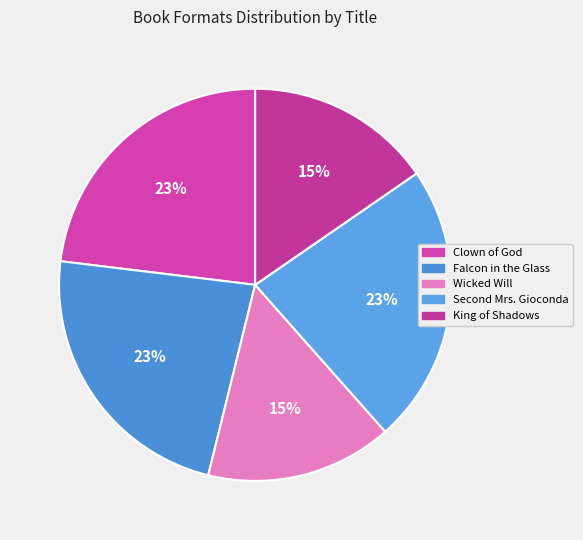

Does King of Shadows account for over 50% of the chart?

No